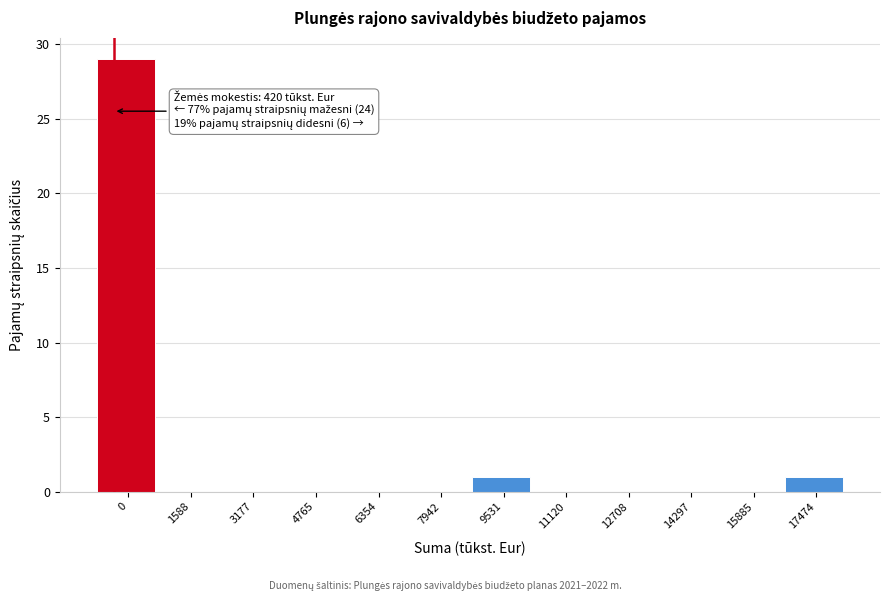

Reading left to right, list all the values displayed in this chart.

0=29	1588=0	3177=0	4765=0	6354=0	7942=0	9531=1	11120=0	12708=0	14297=0	15885=0	17474=1